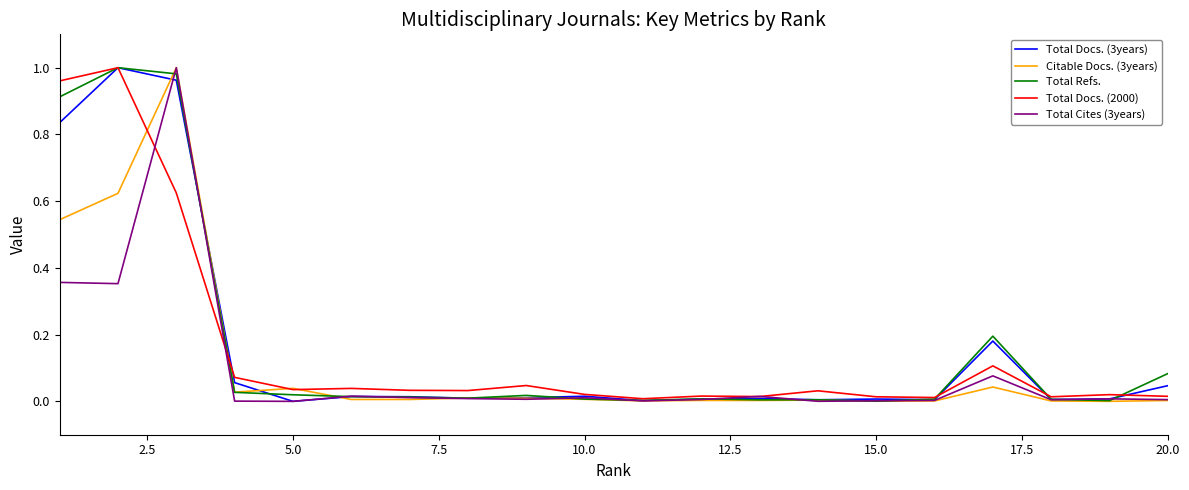

What are all the series names shown in the legend?

Total Docs. (3years), Citable Docs. (3years), Total Refs., Total Docs. (2000), Total Cites (3years)